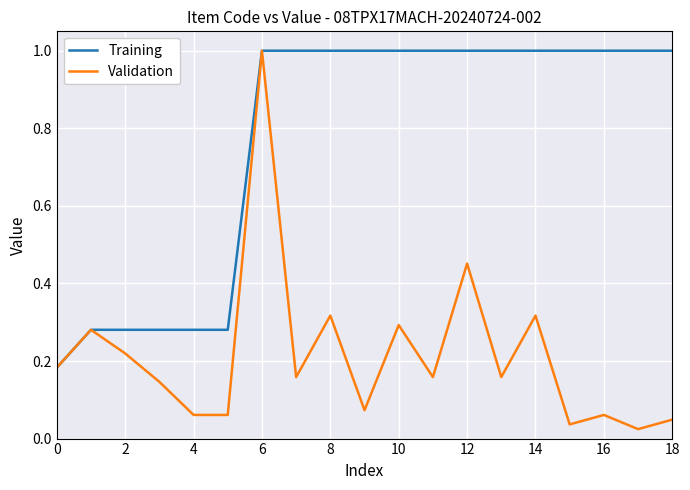

Rank the series by their average value, from lowest to highest.

Validation, Training